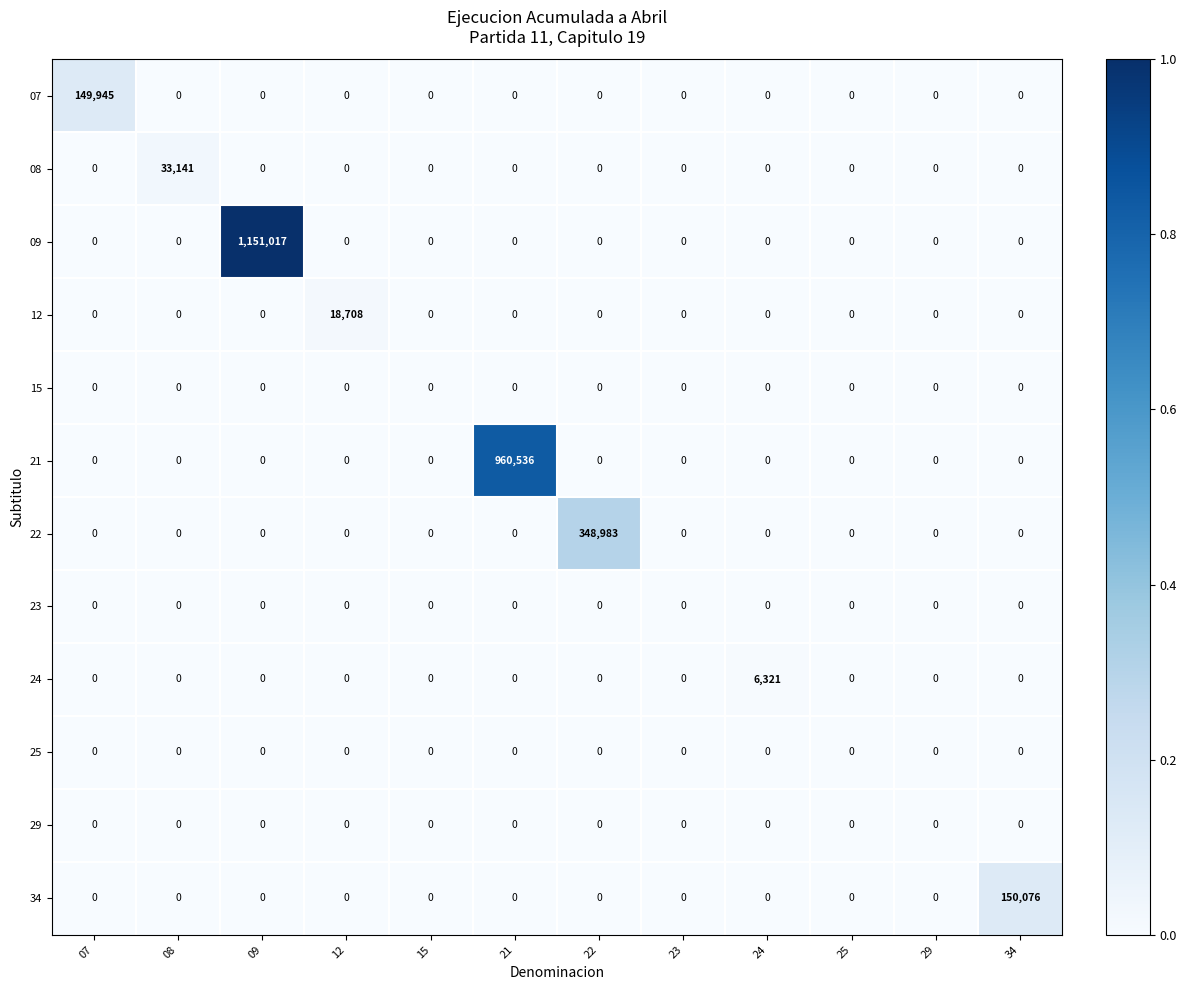

True or false: 24 has a value of -4375 at 29.

False